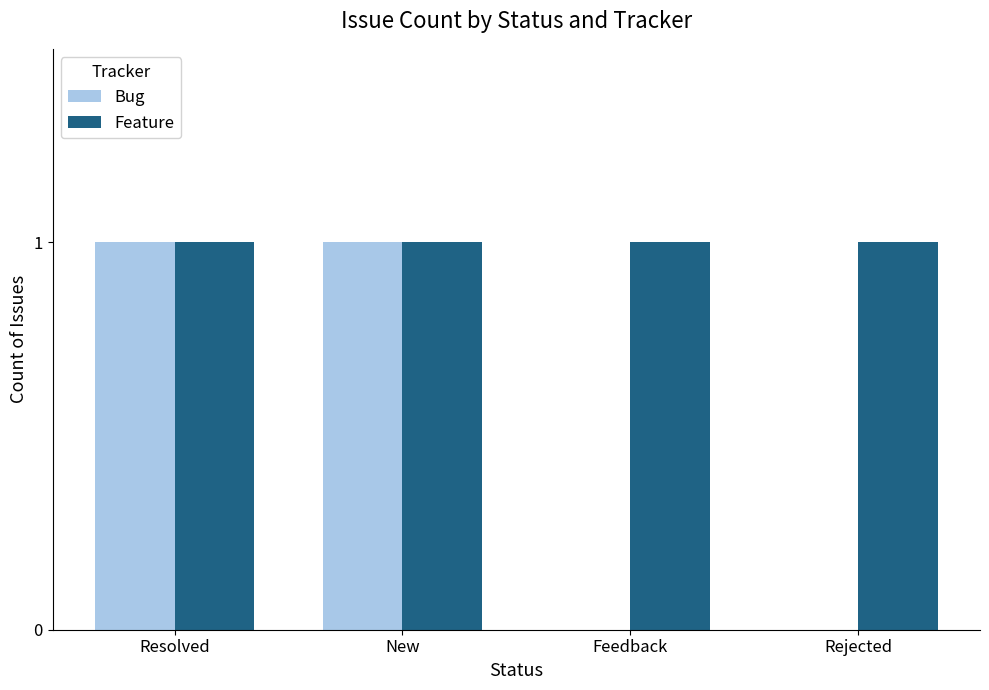

True or false: Bug has a value of -1 at Rejected.

False